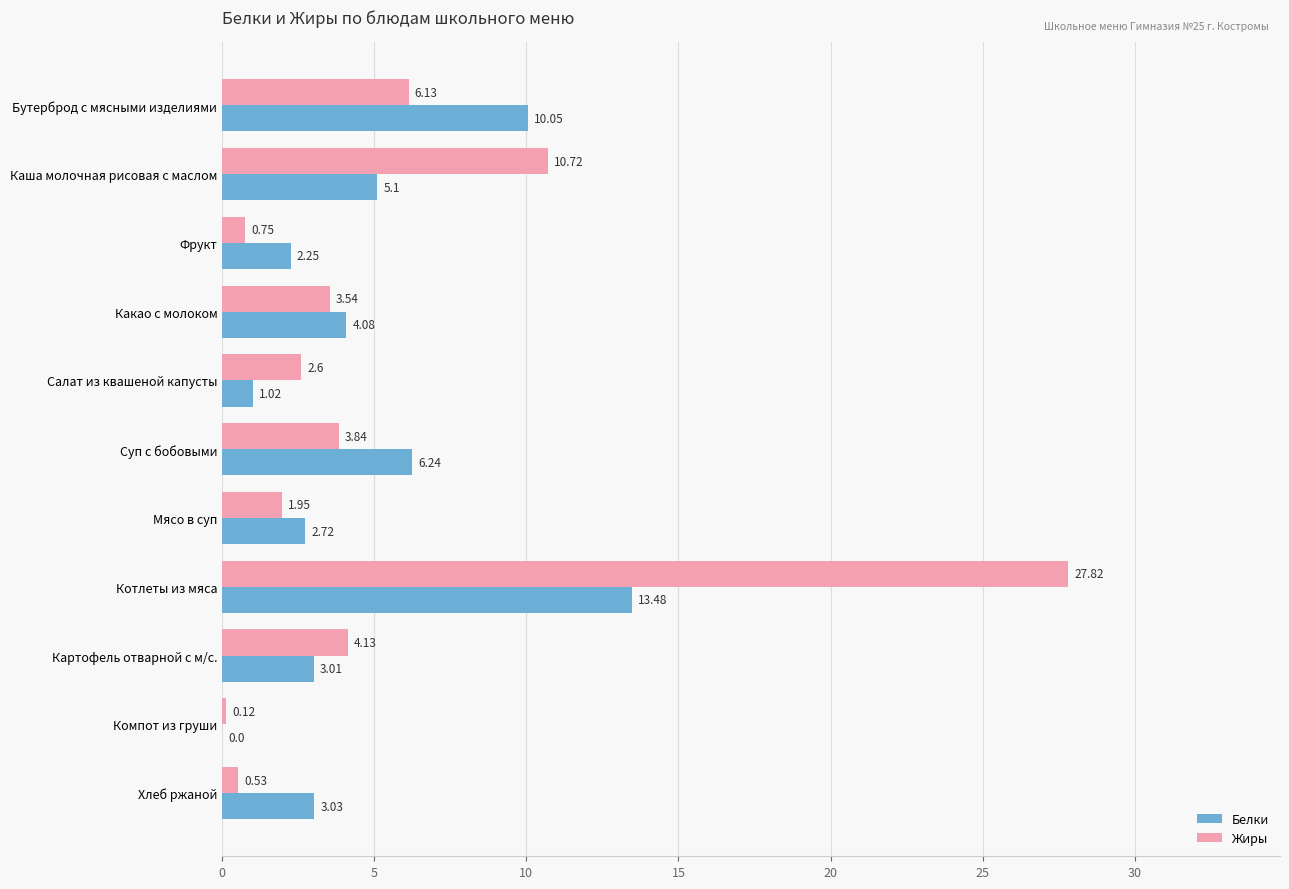

How many data points in Жиры are above 3?

6